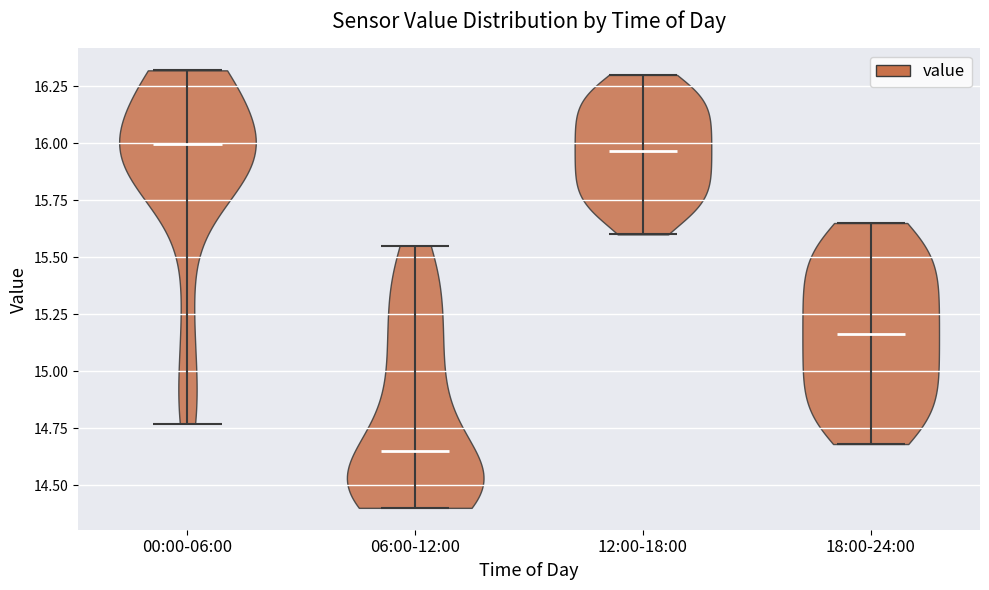

Where does the median line of the violin for 12:00-18:00 sit on the y-axis? The values are not printed on the chart, so give them approximately, as read against the axis.

15.95